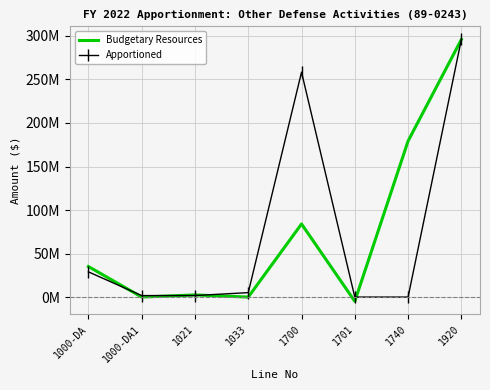

What are all the series names shown in the legend?

Budgetary Resources, Apportioned